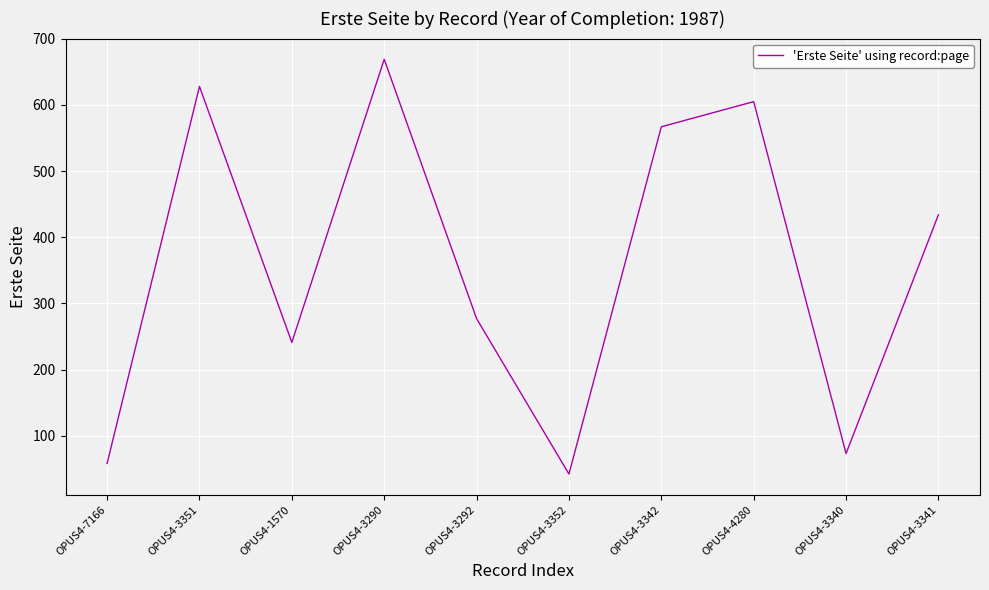

The value at OPUS4-3342 is 567. True or false?

True